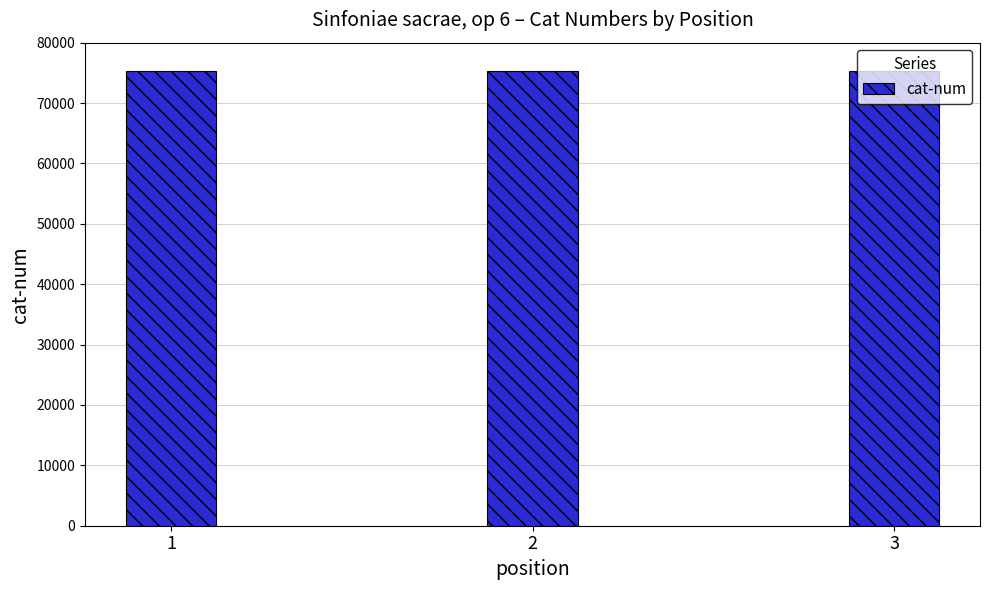

Is it true that the value at 3 is 25687?

False